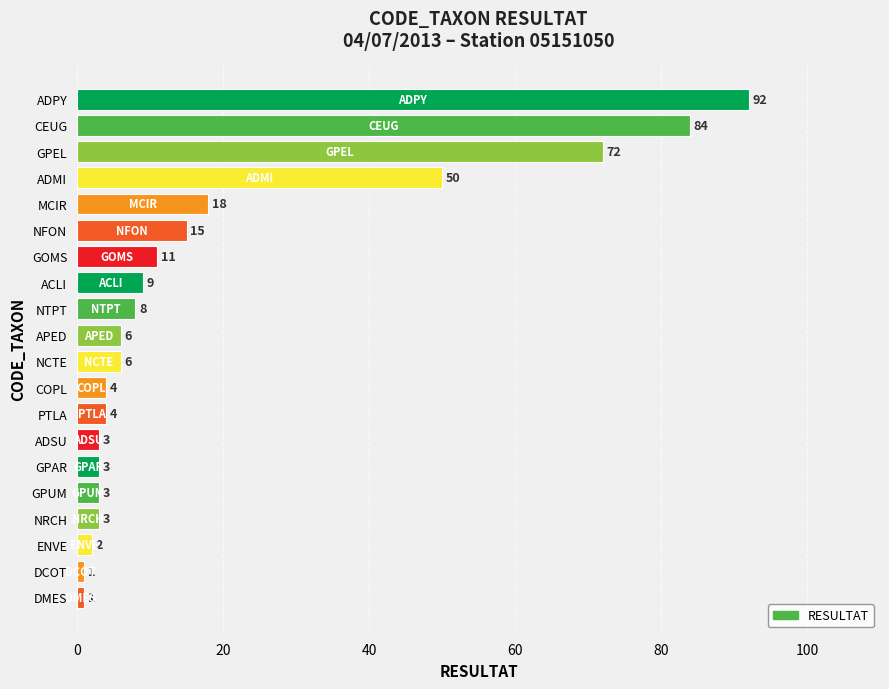

Reading bottom to top, what are all the values shown in this chart?

1	1	2	3	3	3	3	4	4	6	6	8	9	11	15	18	50	72	84	92